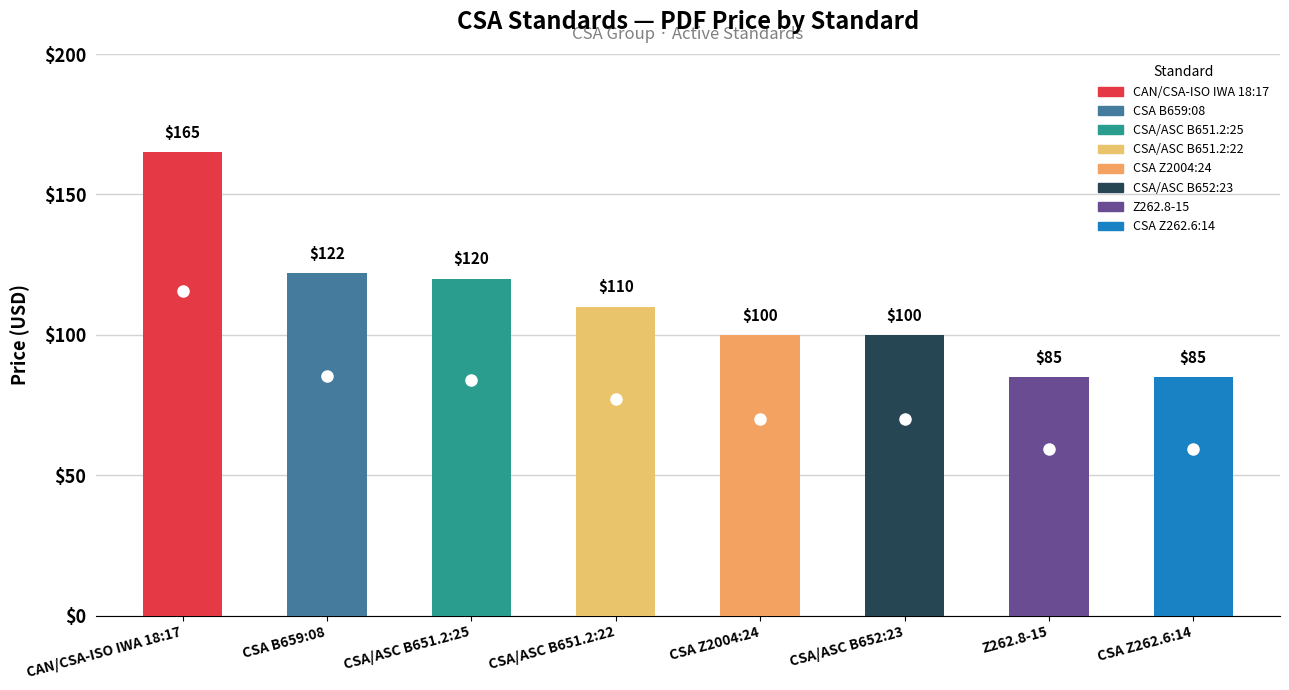

Are the bars grouped side by side (vs. stacked)?

No